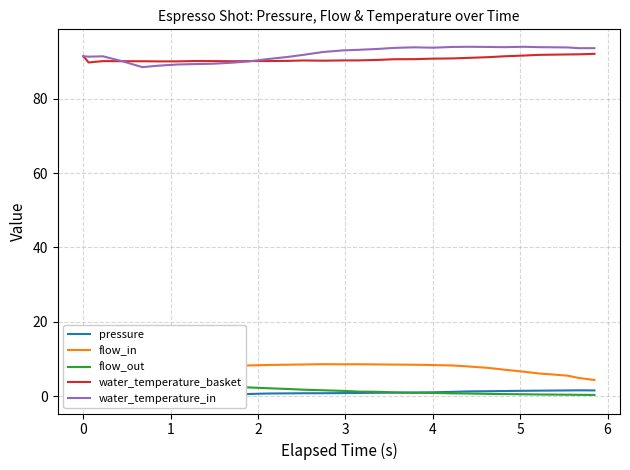

Is this an area chart (filled region under the line)?

No